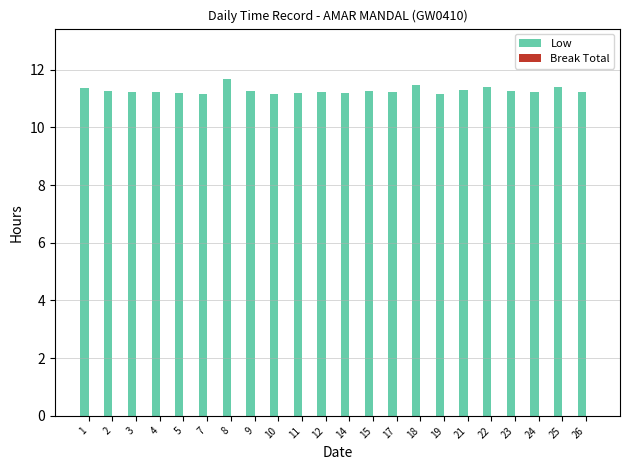

Is it true that the value at 8 is 16.0?

False